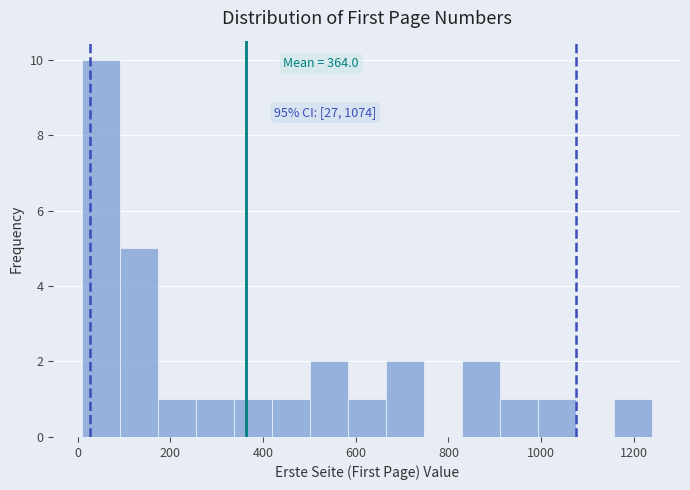

Over which range of the x-axis is the bar tallest?

0 to 100